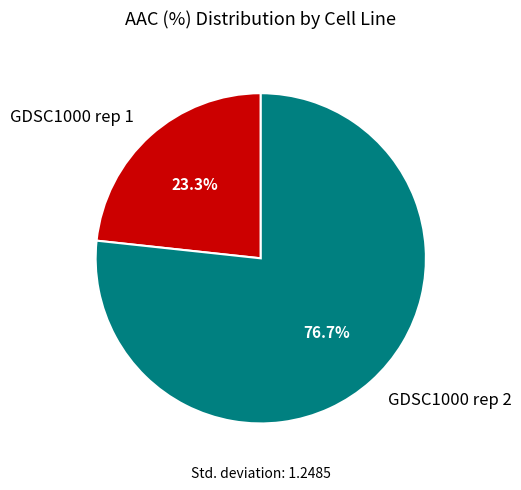

Which slice is the smallest?

GDSC1000 rep 1